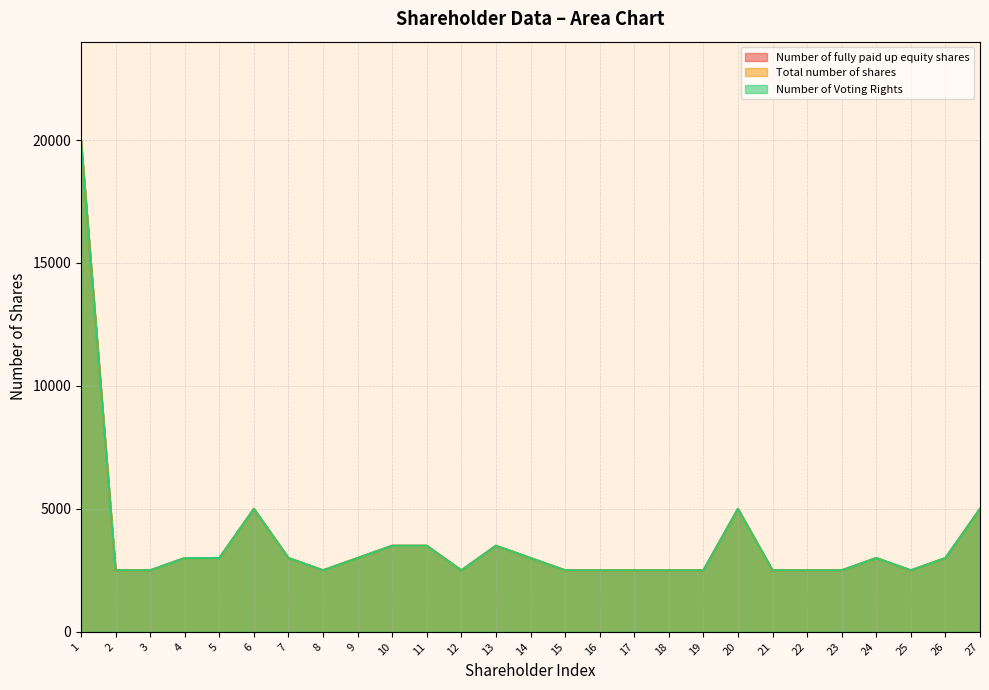

Between 11 and 18, which is larger?

11